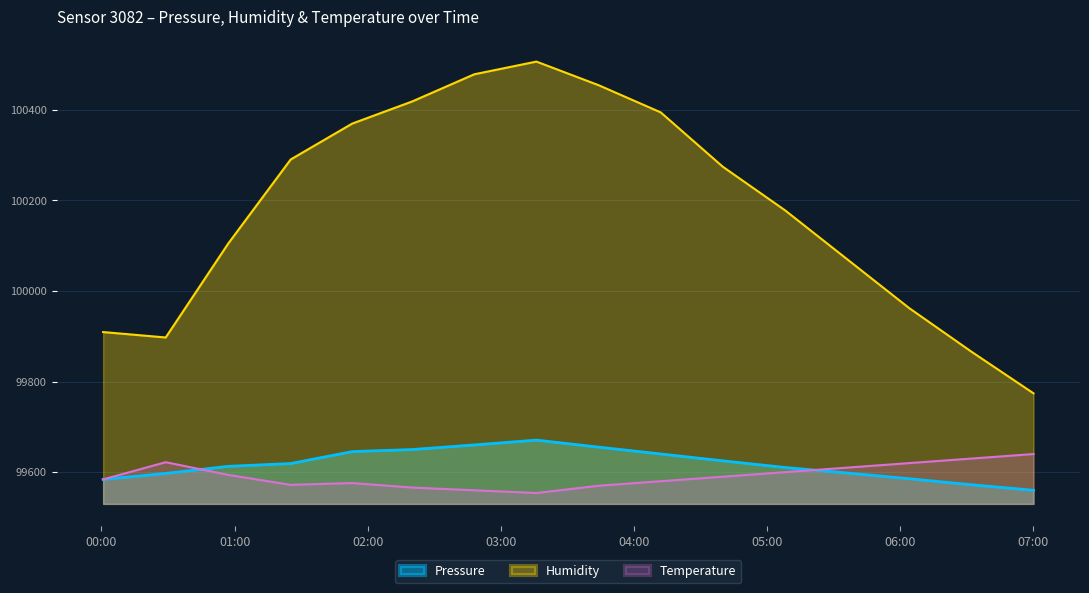

What are all the series names shown in the legend?

Pressure, Humidity, Temperature